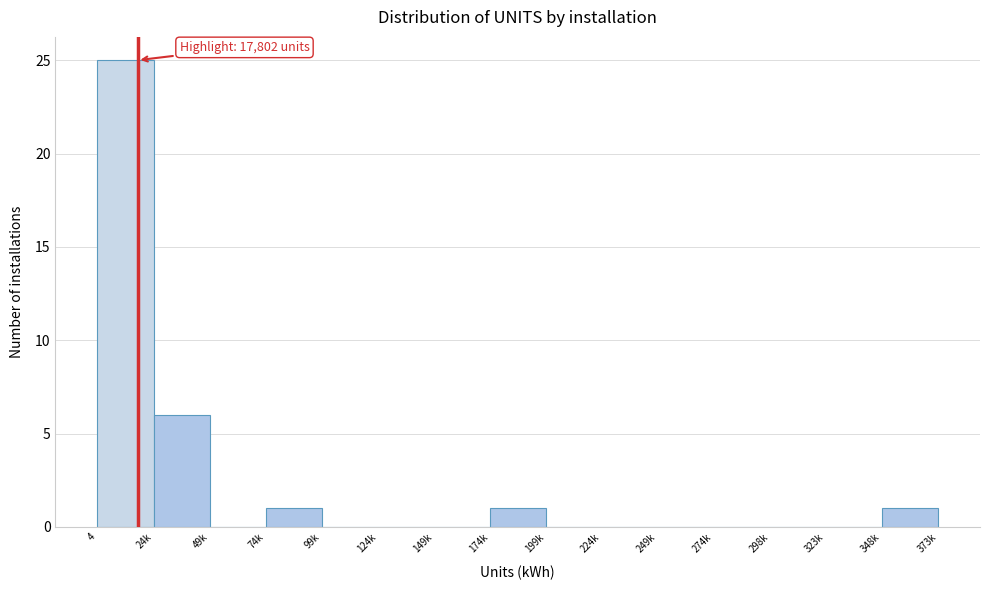

Reading left to right, list all the values displayed in this chart.

4=25	24k=6	49k=0	74k=1	99k=0	124k=0	149k=0	174k=1	199k=0	224k=0	249k=0	274k=0	298k=0	323k=0	348k=1